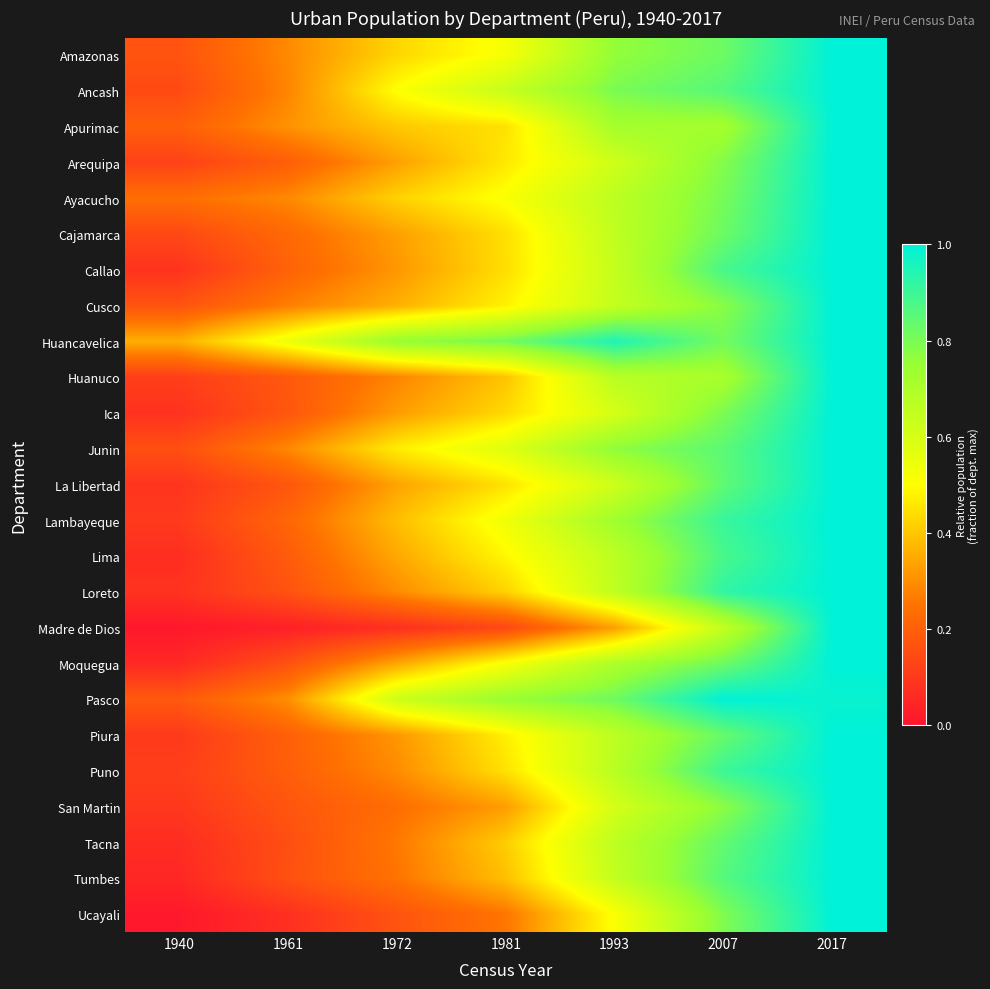

What is the spread (max minus min) of values at 1993?

0.6